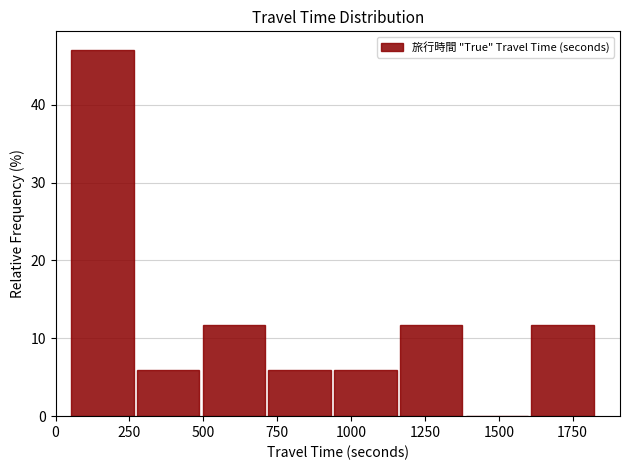

Reading left to right, transcribe this chart: for each bar, give the range it covers on the x-axis and its height. Neither the bar edges nor the heights are printed on the chart, so give them approximately, as read against the axes.

50 to 300: 47
300 to 500: 6
500 to 700: 12
700 to 950: 6
950 to 1150: 6
1150 to 1400: 12
1400 to 1600: 0
1600 to 1850: 12